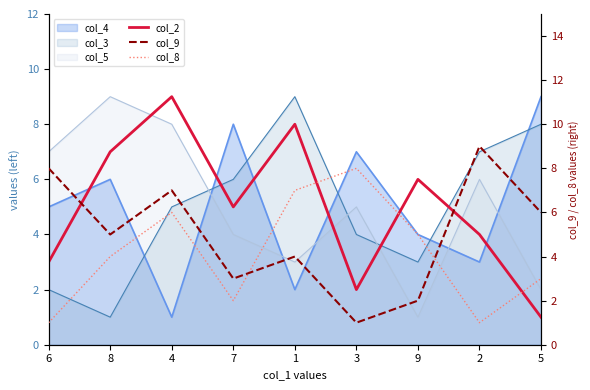

Which series has the largest total across all categories?

col_2